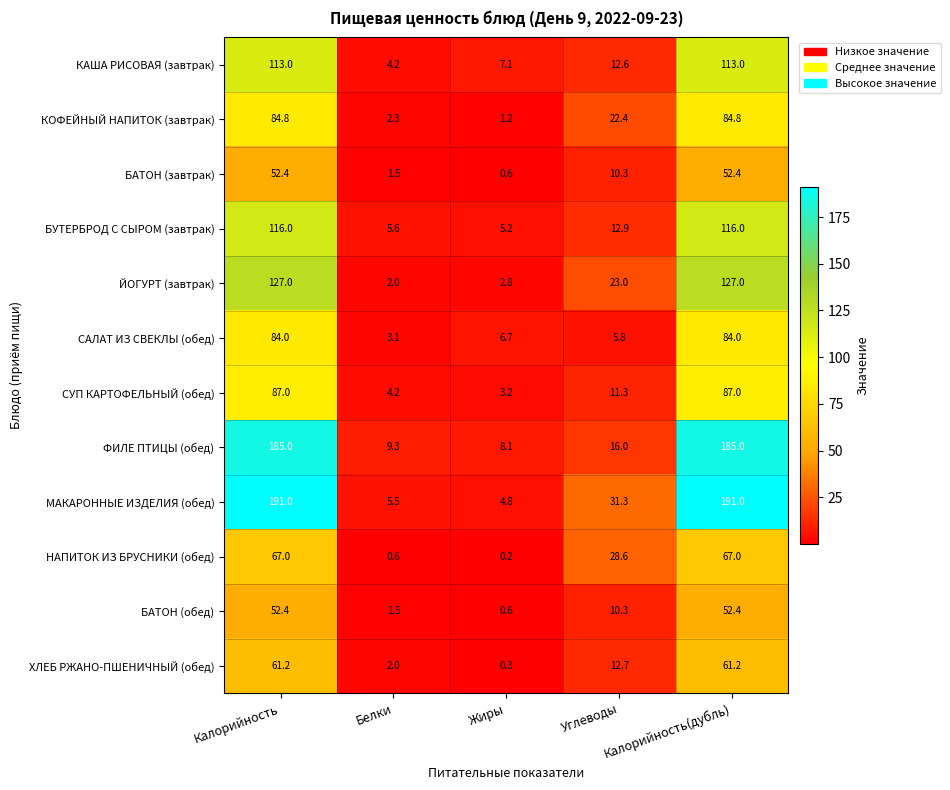

Between Белки and Углеводы, which series saw the biggest shift?

НАПИТОК ИЗ БРУСНИКИ (обед)